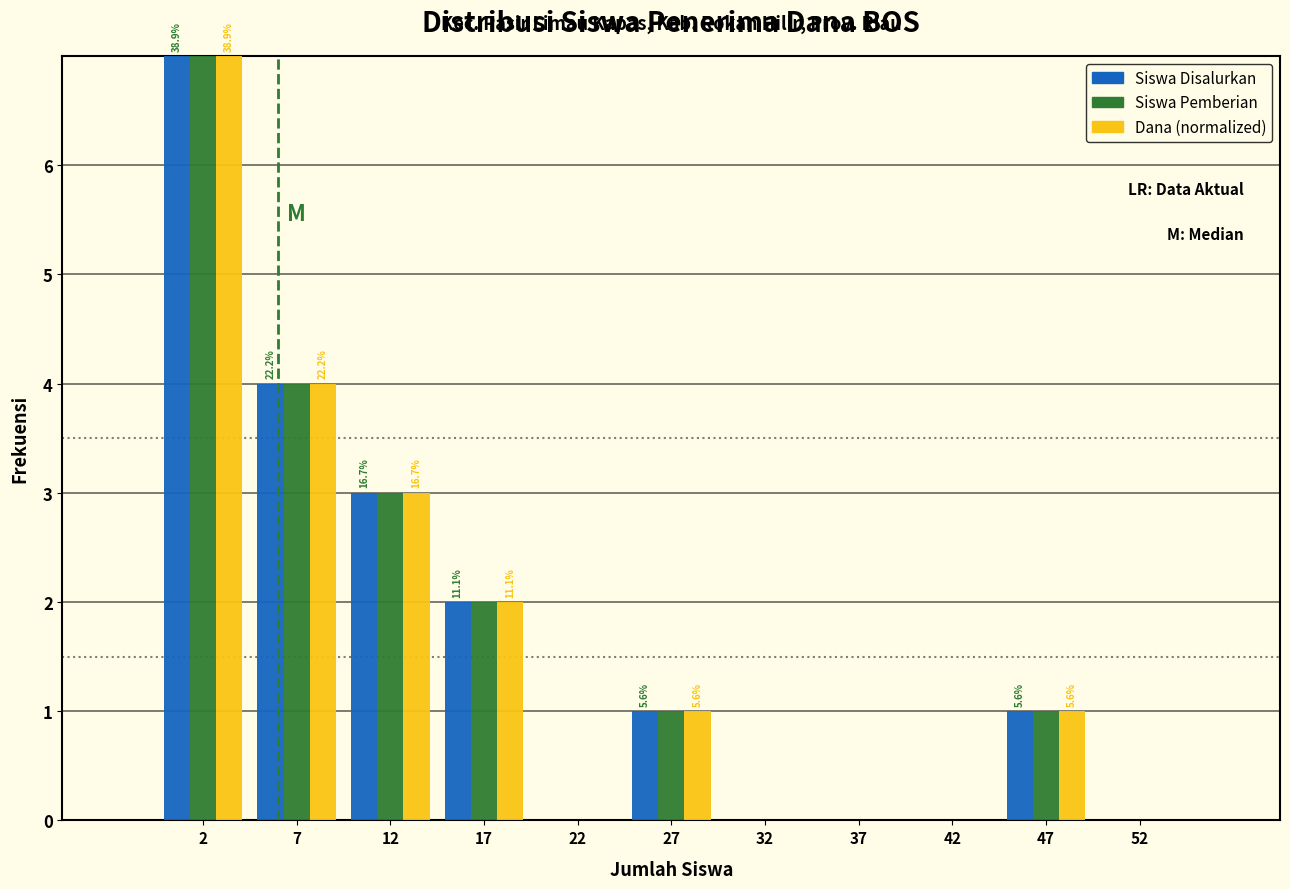

In the Dana (normalized) series, which range on the x-axis has the tallest bar?

0 to 5